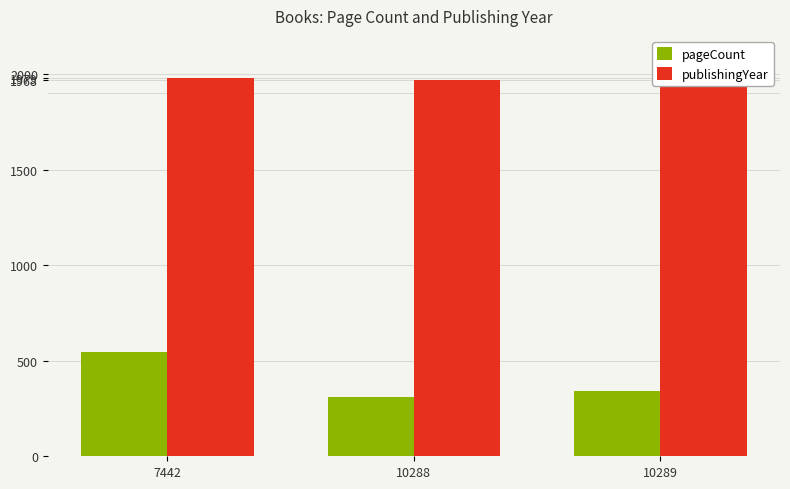

How many values in the pageCount series exceed 344?

1